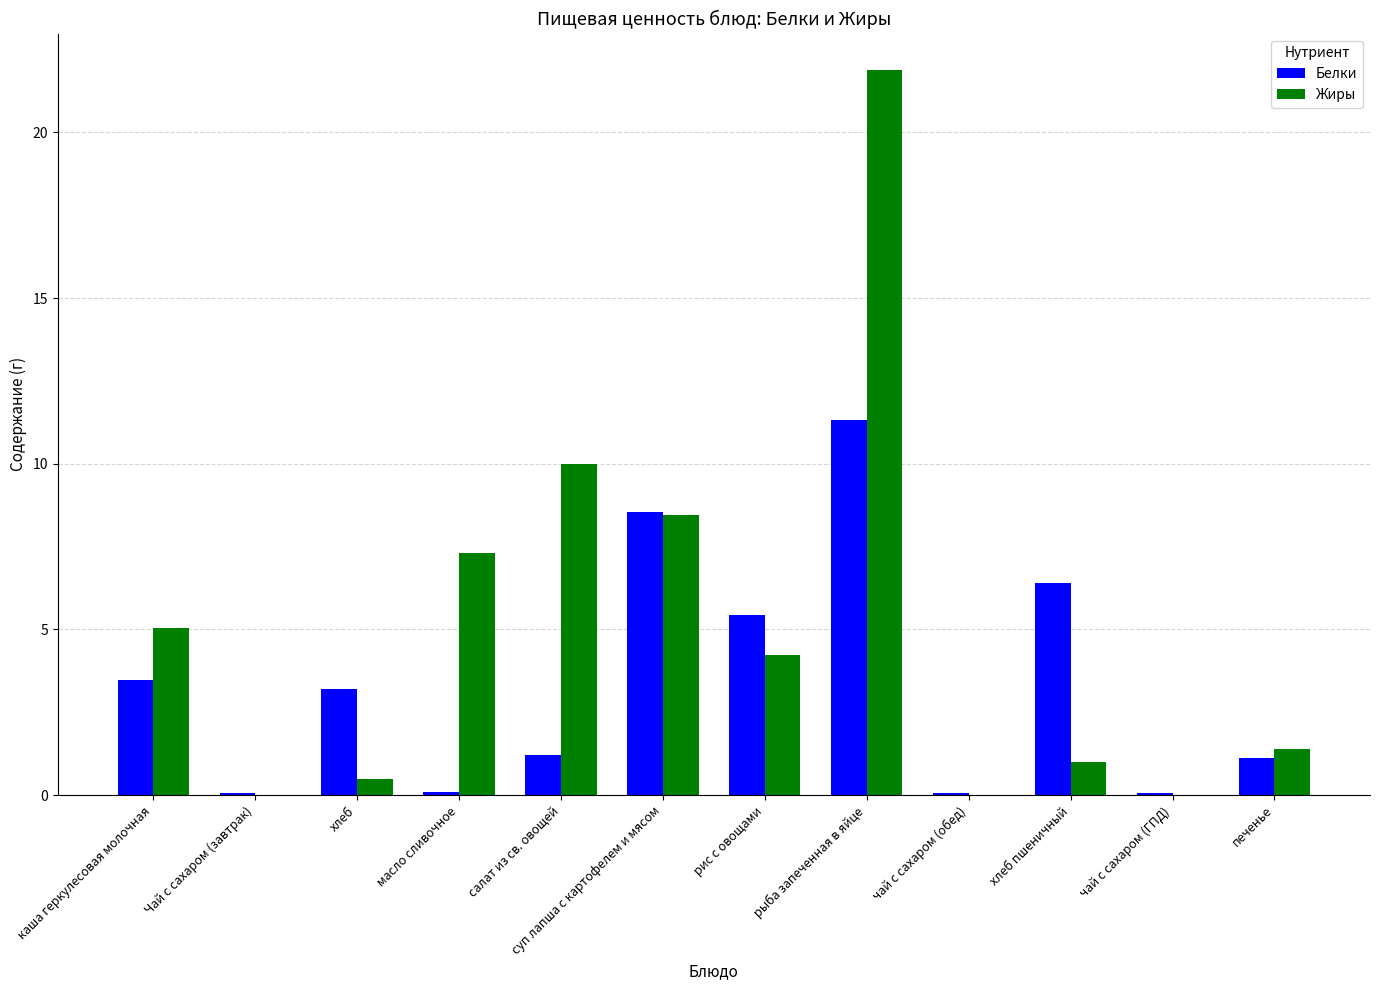

Between Чай с сахаром (завтрак) and салат из св. овощей, which series saw the biggest shift?

Жиры